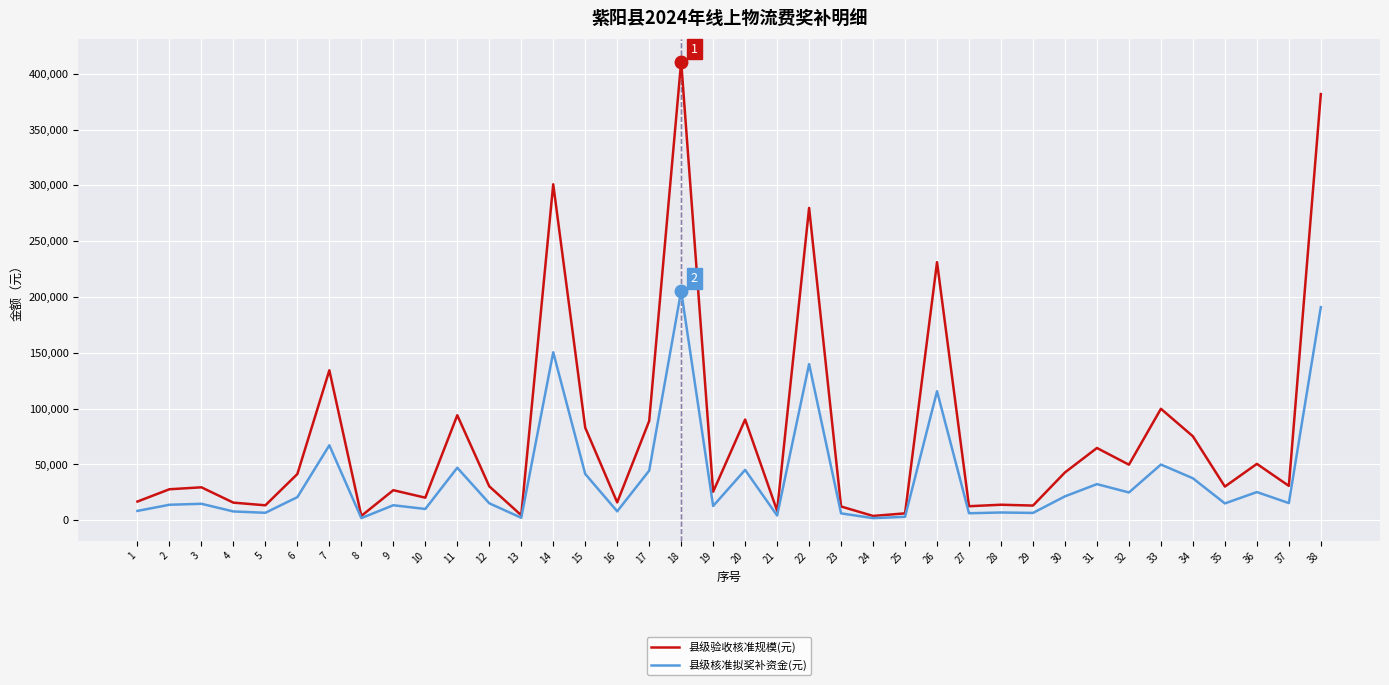

True or false: 县级验收核准规模(元) has more than 0 interior local peaks.

True